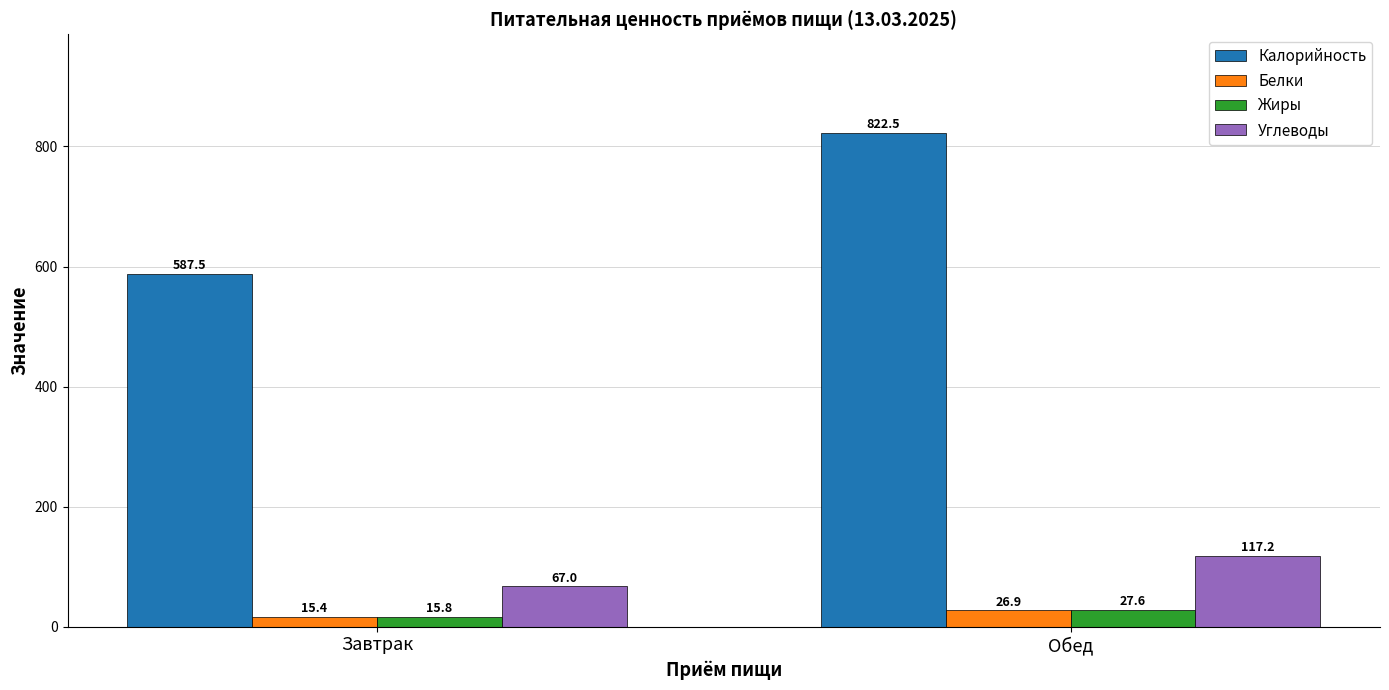

At which label is Углеводы closest to 92?

Завтрак